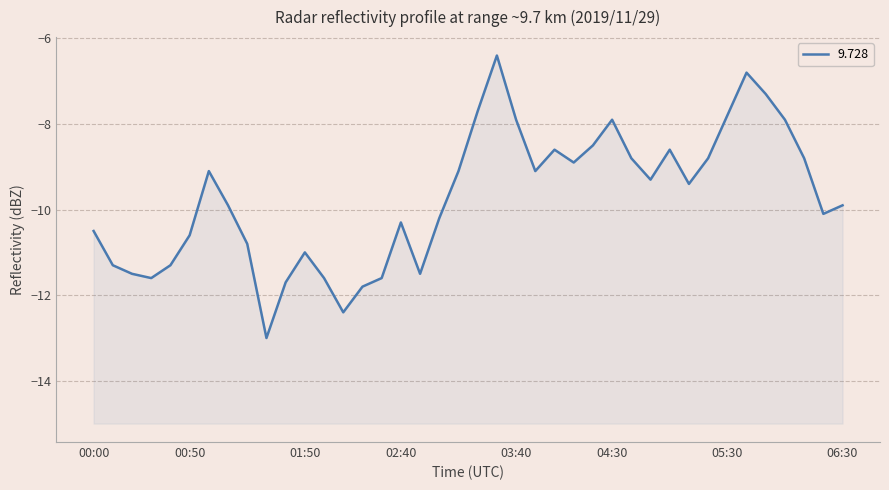

How many values are below -9?

25